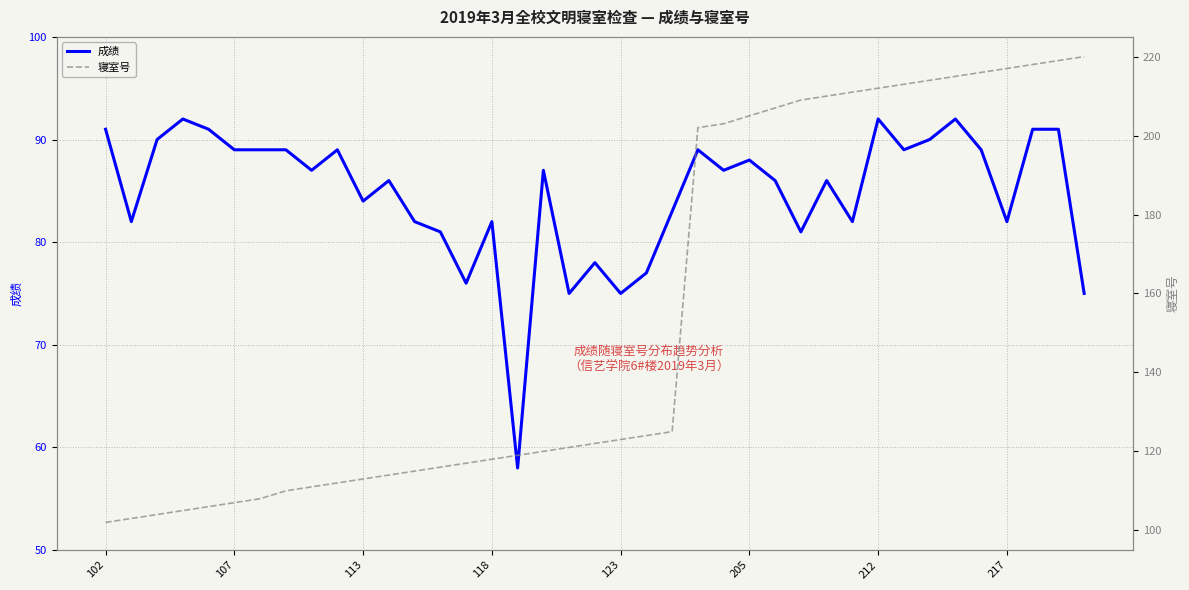

True or false: 成绩 has a value of 36 at 118.

False